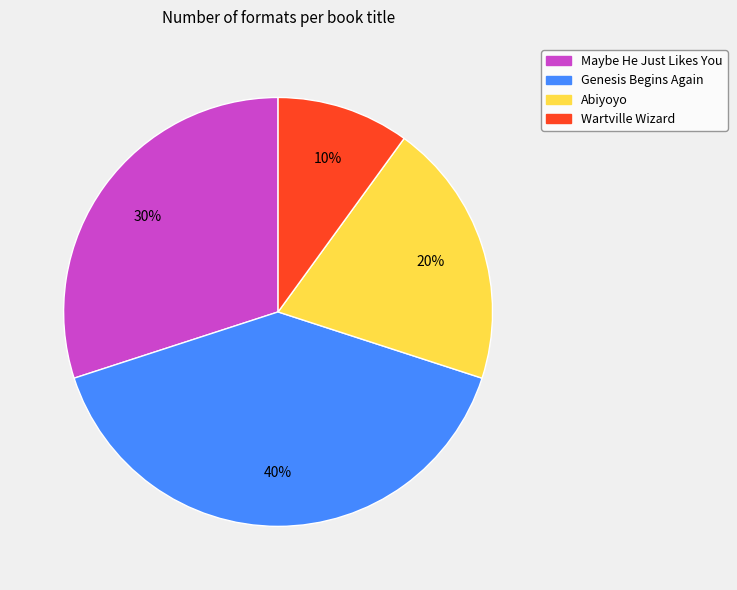

Is the sum of Abiyoyo and Wartville Wizard greater than half?

No